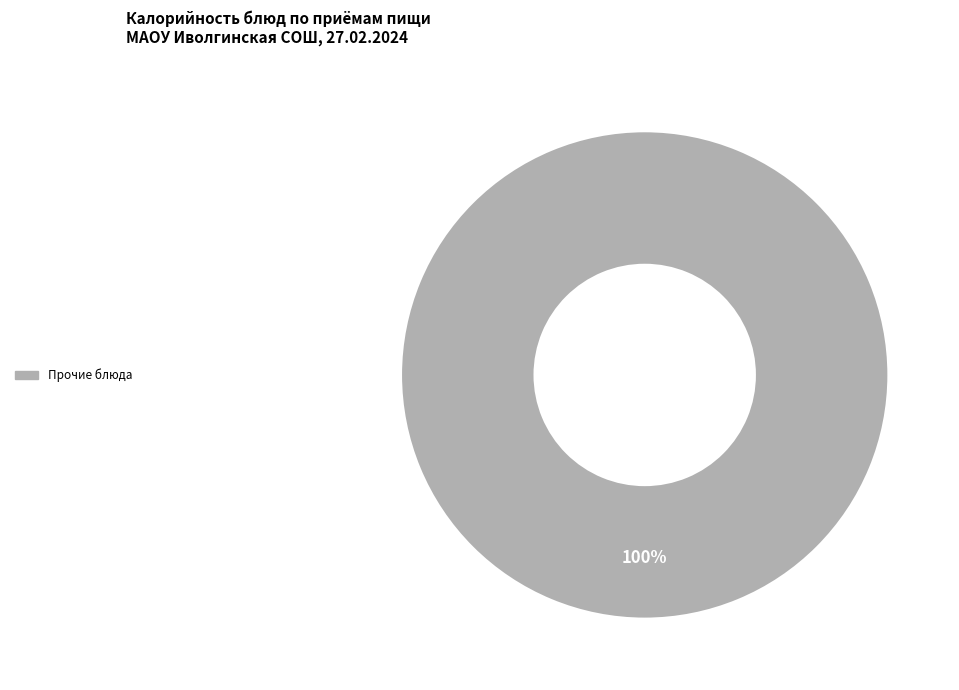

Is there a majority slice in this chart?

Yes